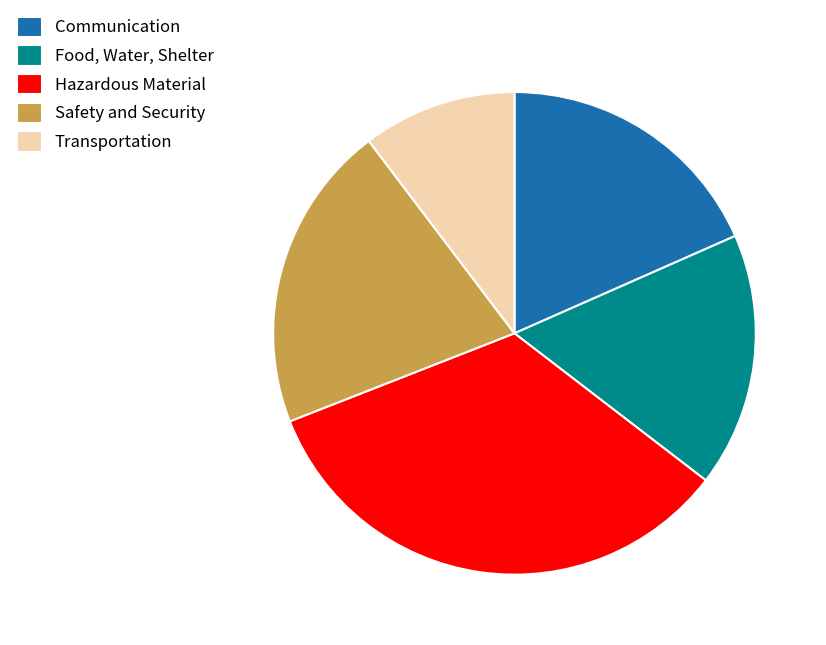

Rank the categories by value from highest to lowest.

Hazardous Material, Safety and Security, Communication, Food, Water, Shelter, Transportation